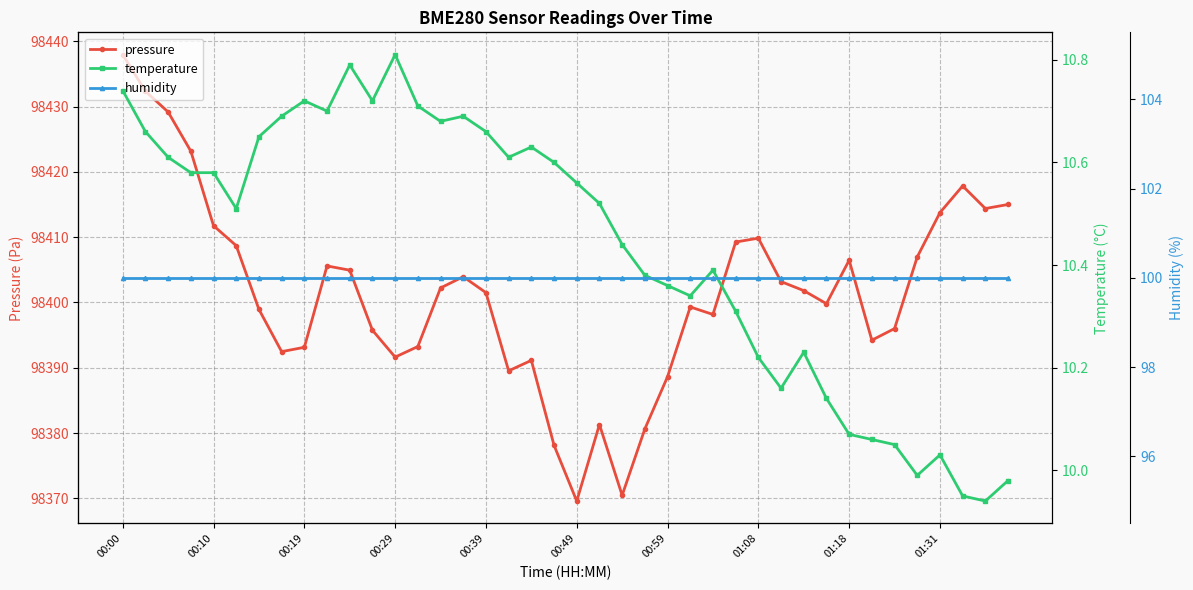

True or false: pressure has more than 0 points higher than both neighbors.

True